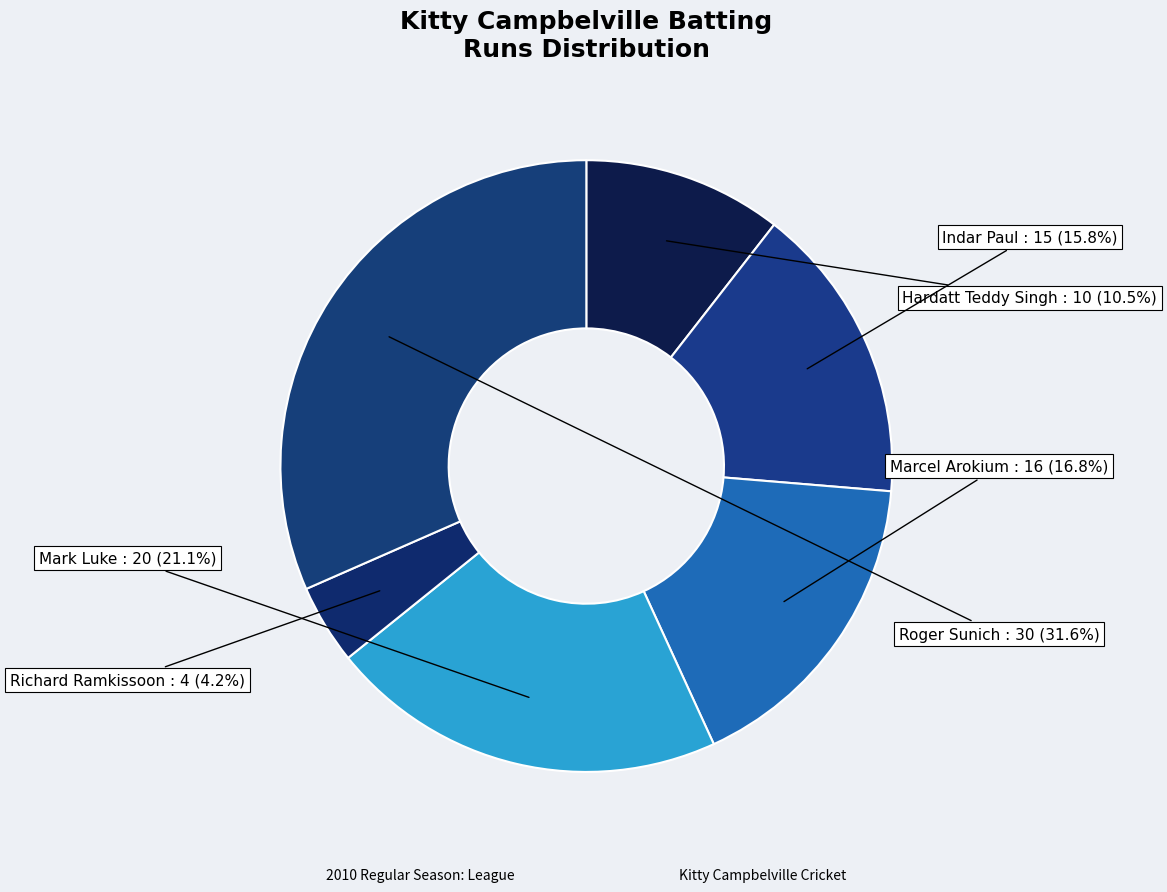

Count the number of slices in the pie.

6